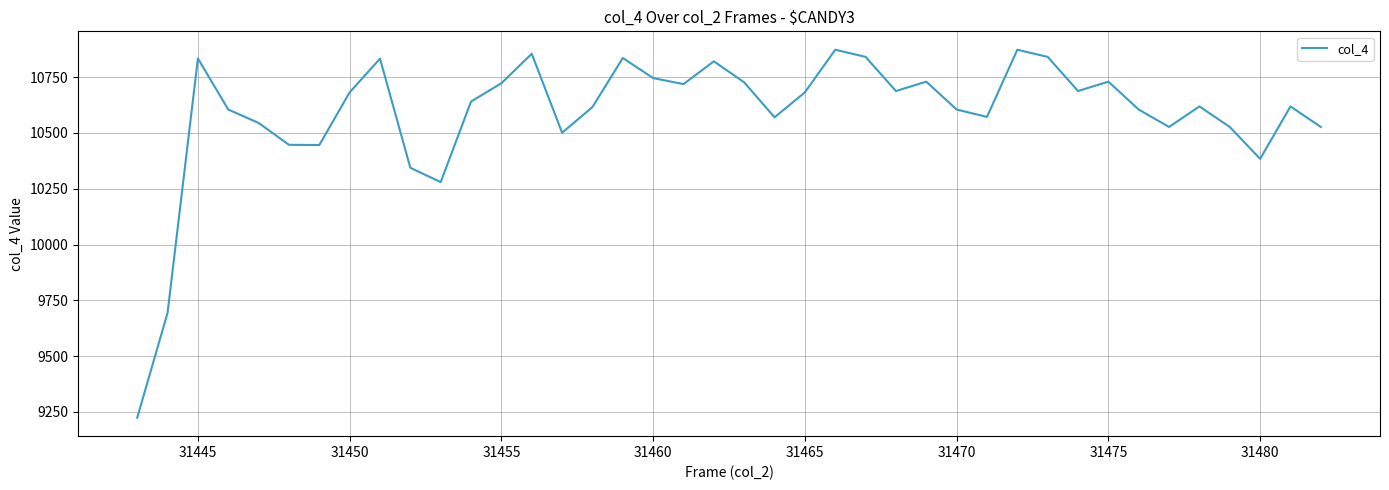

What is the smallest value displayed?

9224